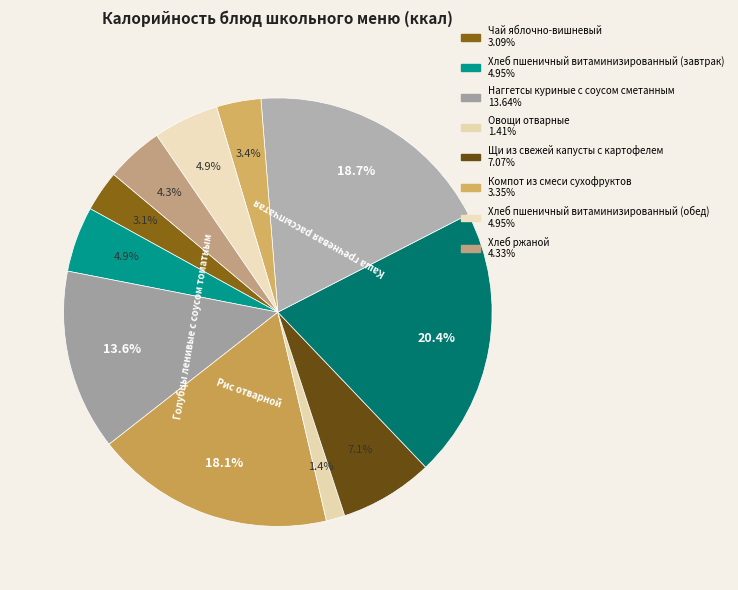

How many slices are in this pie chart?

11